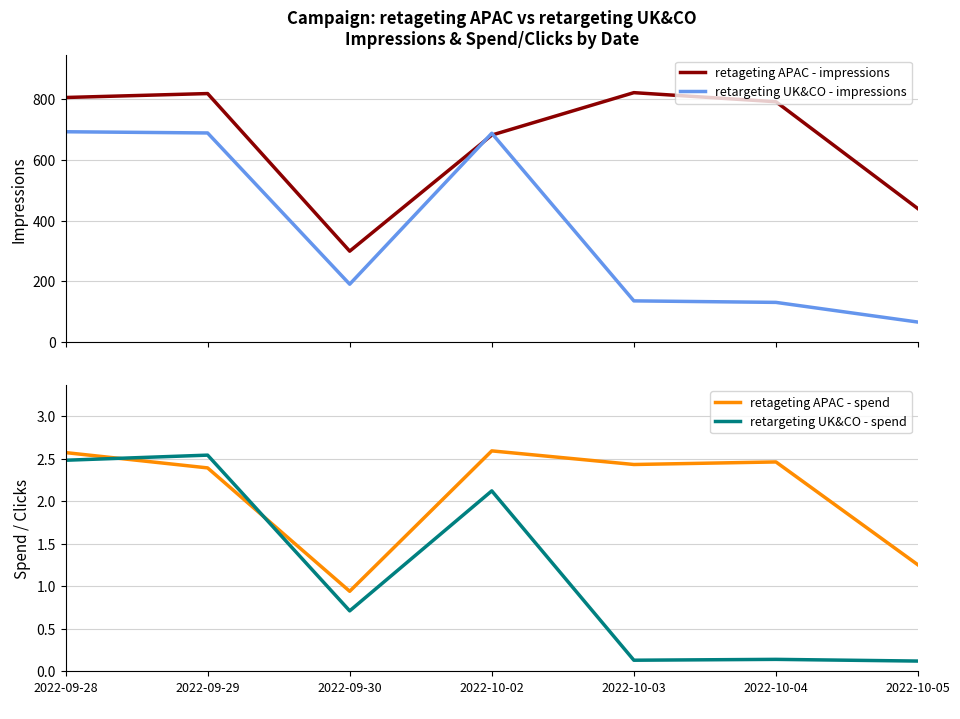

Where is the first local maximum for retageting APAC - spend?

2022-10-02
